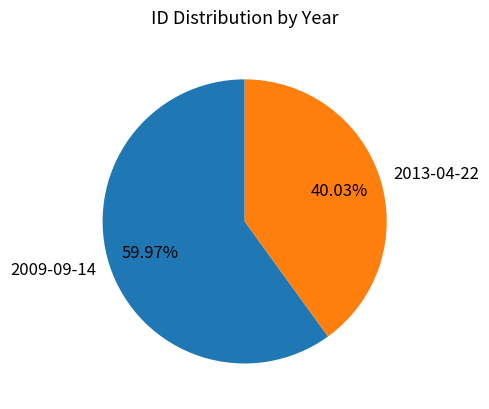

What percentage is NOT represented by 2009-09-14?

40.0%